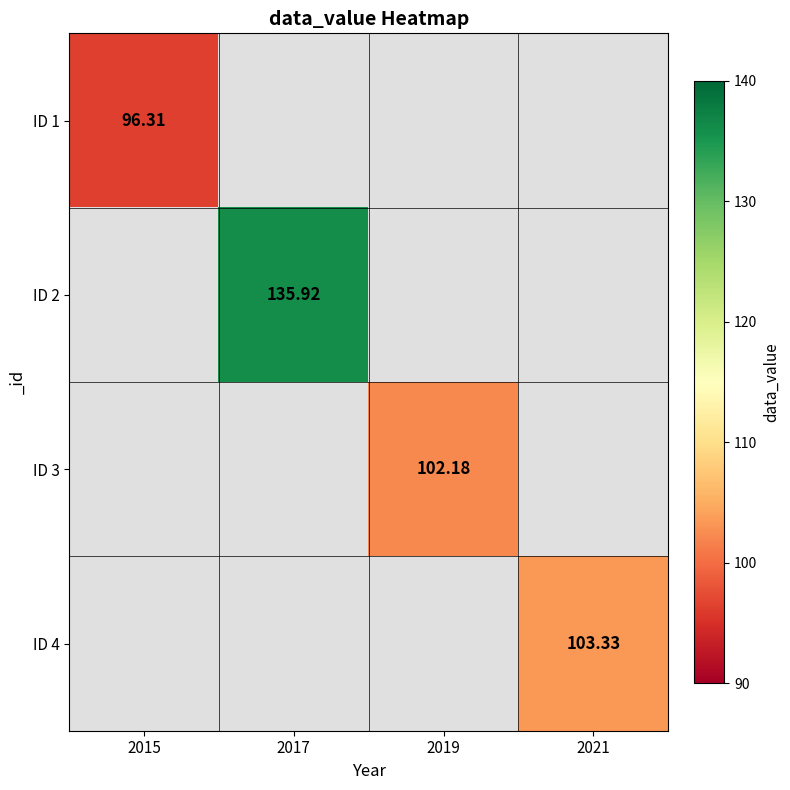

Which label corresponds to the largest value in the chart?

2017